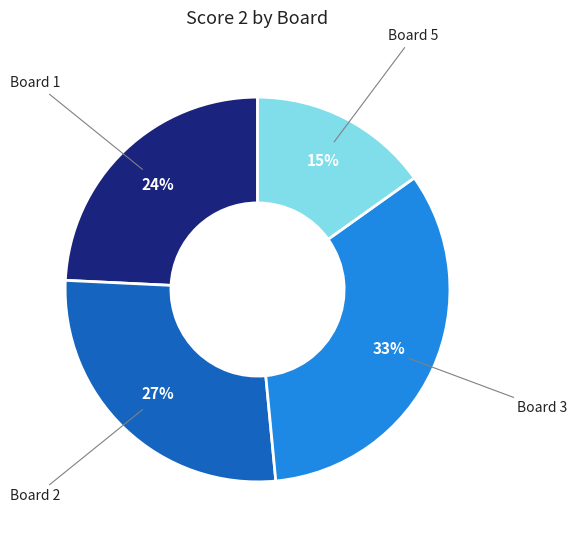

Do Board 3 and Board 1 together represent more than half of the pie?

Yes